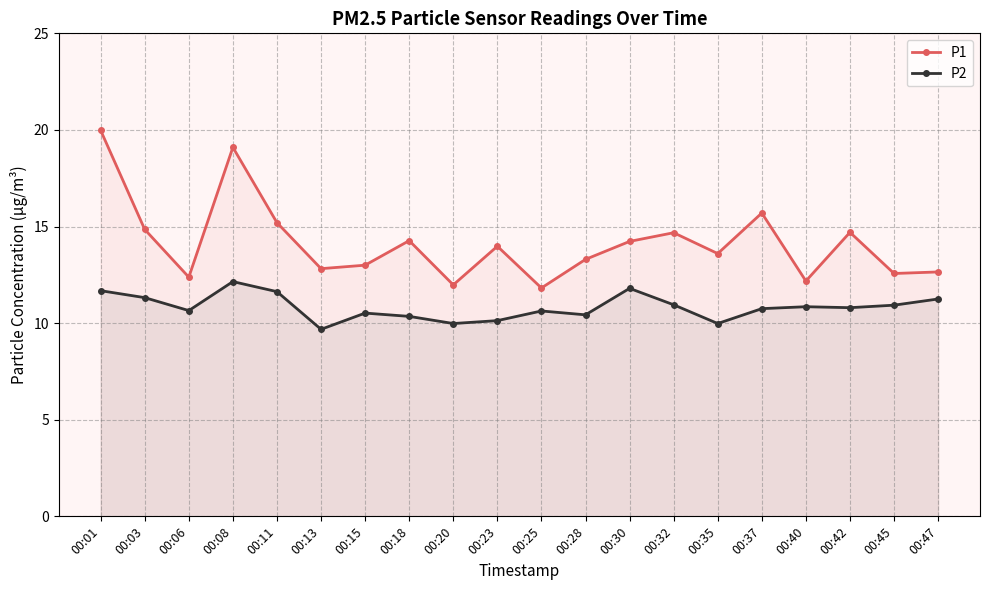

Which series has the largest range (max minus min)?

P1